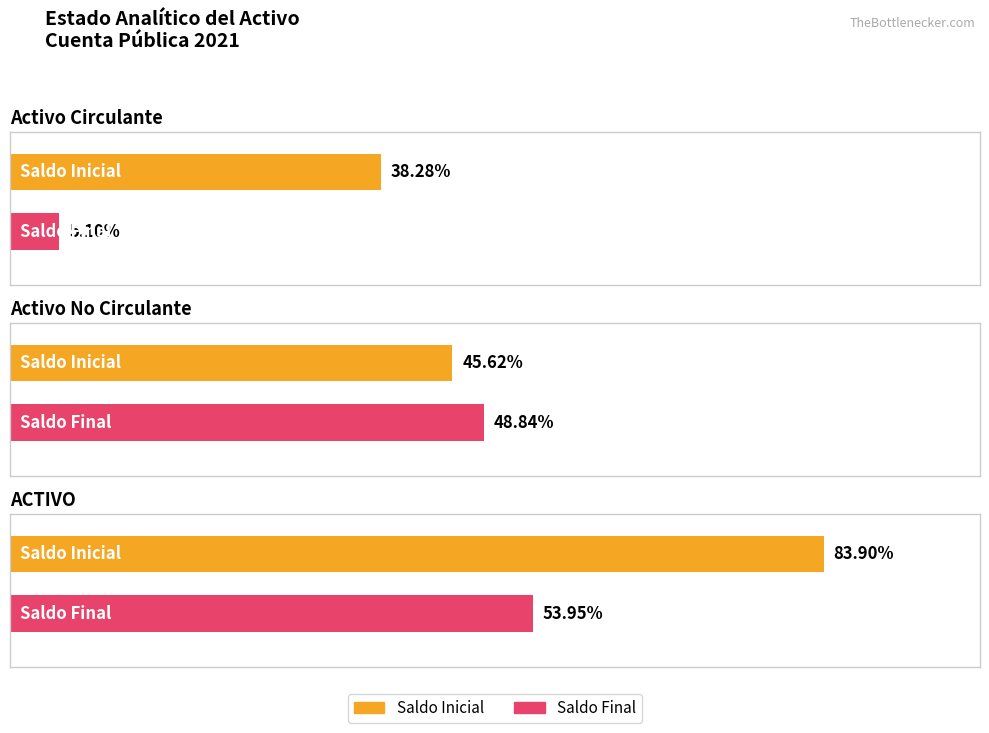

Rank the categories by Saldo Final value from highest to lowest.

ACTIVO, Activo No Circulante, Activo Circulante